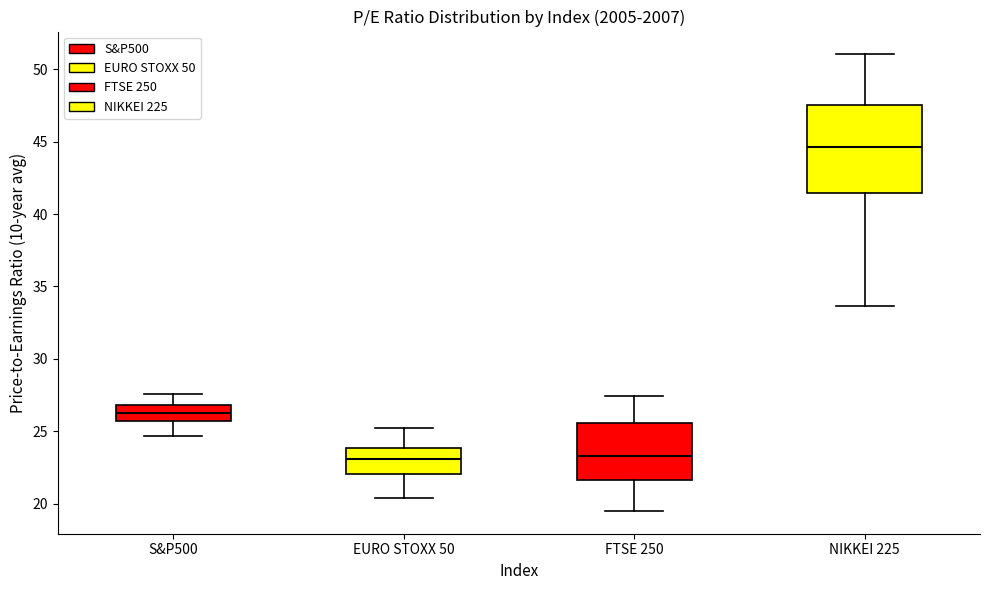

Reading left to right, transcribe this box plot: for each box, give where its median line is, the range the box spans, and where its two whiskers end, as read against the y-axis. The values are not printed on the chart, so give them approximately, as read against the axis.

S&P500: median 26.5, box 25.5 to 27.0, whiskers 24.5 to 27.5
EURO STOXX 50: median 23.0, box 22.0 to 24.0, whiskers 20.5 to 25.0
FTSE 250: median 23.5, box 21.5 to 25.5, whiskers 19.5 to 27.5
NIKKEI 225: median 44.5, box 41.5 to 47.5, whiskers 33.5 to 51.0